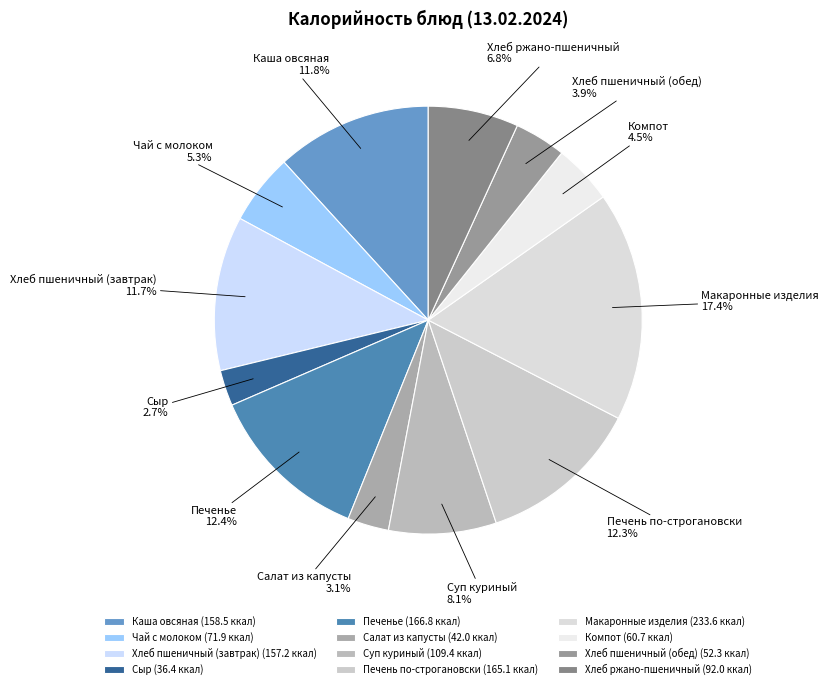

Which slice is the largest?

Макаронные изделия